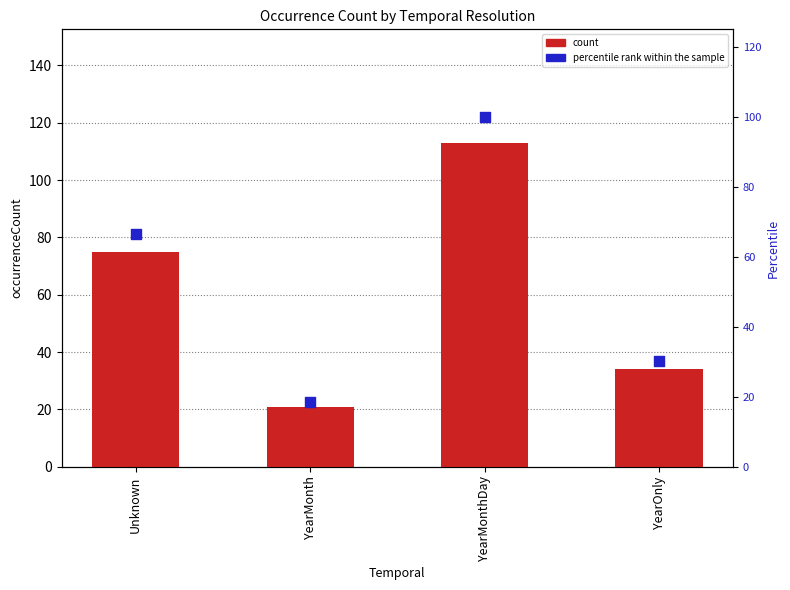

Which series has the largest Y range (max minus min)?

count